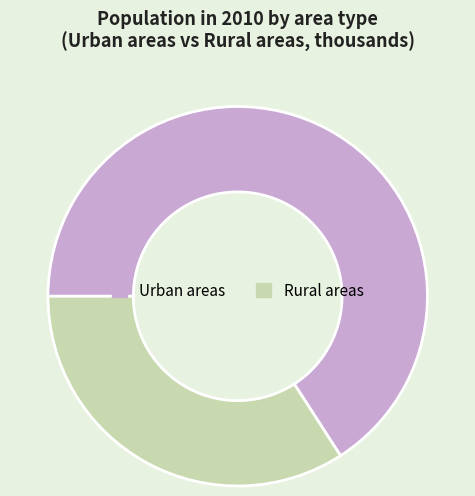

Combined, do Urban areas and Rural areas account for over 50%?

Yes